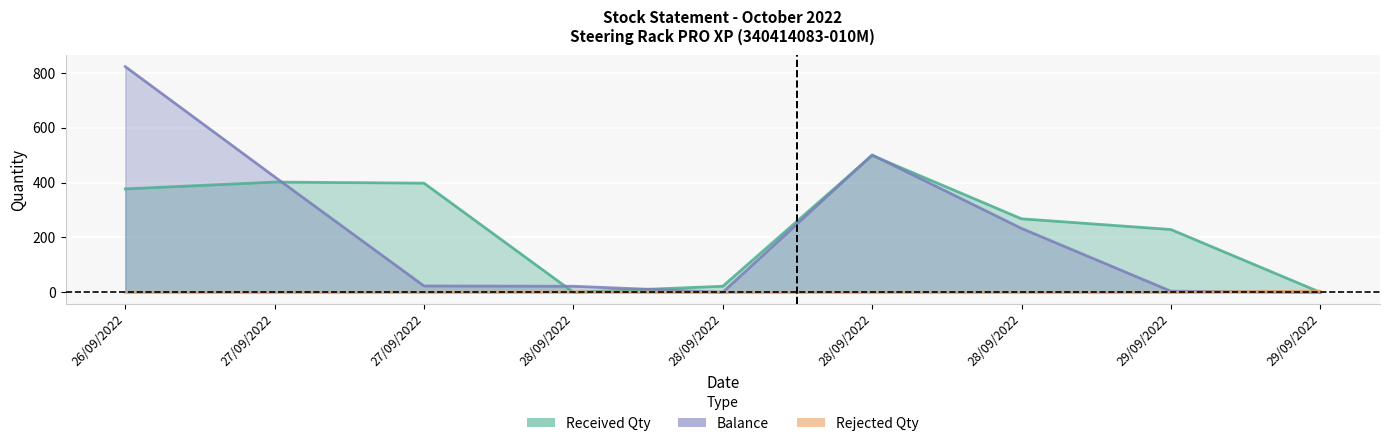

Reading left to right, what are all the values shown in this chart?

Received Qty: 377	402	398	0	22	499	268	229	0
Balance: 823	421	23	22	0	501	233	4	0
Rejected Qty: 0	0	0	1	0	0	0	0	4